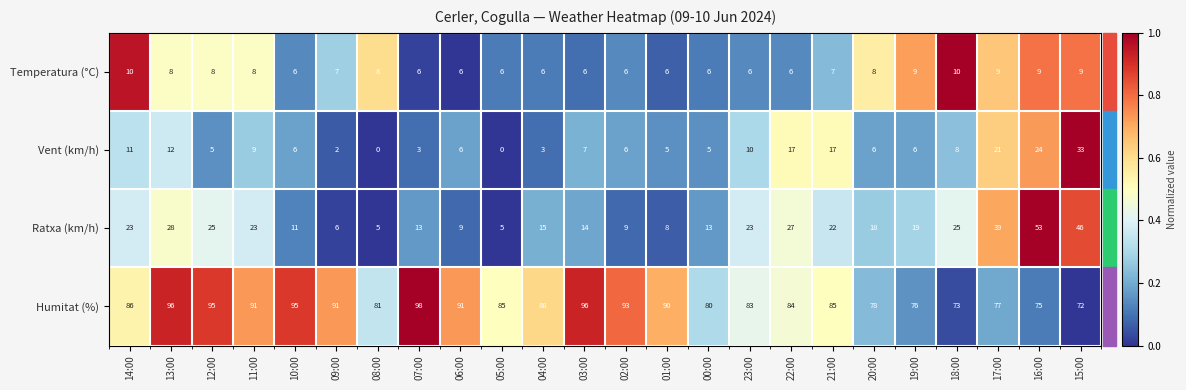

Rank the series by their maximum value, from highest to lowest.

Humitat (%), Ratxa (km/h), Vent (km/h), Temperatura (°C)